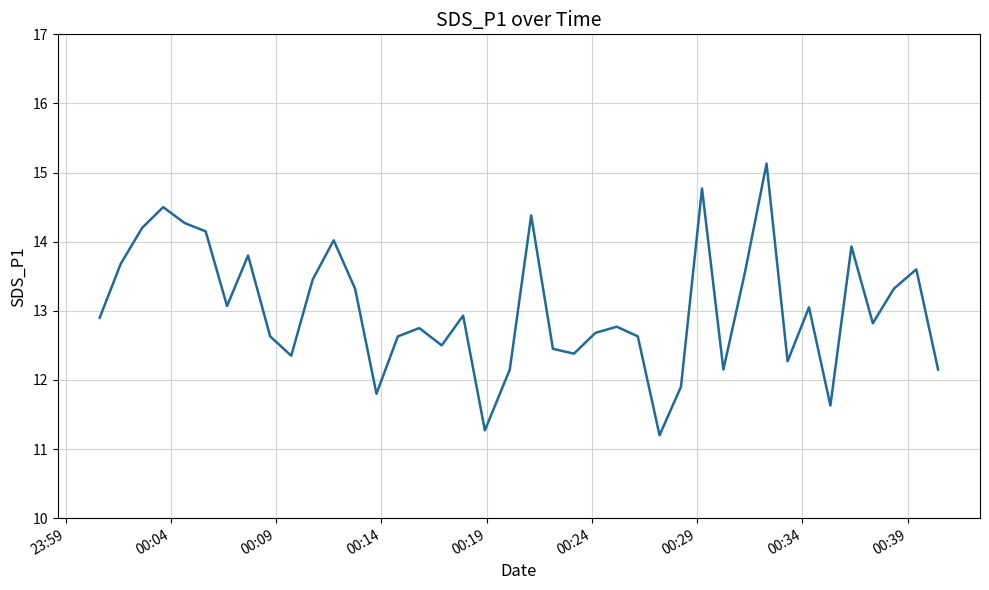

What is the minimum value shown in the chart?

11.2